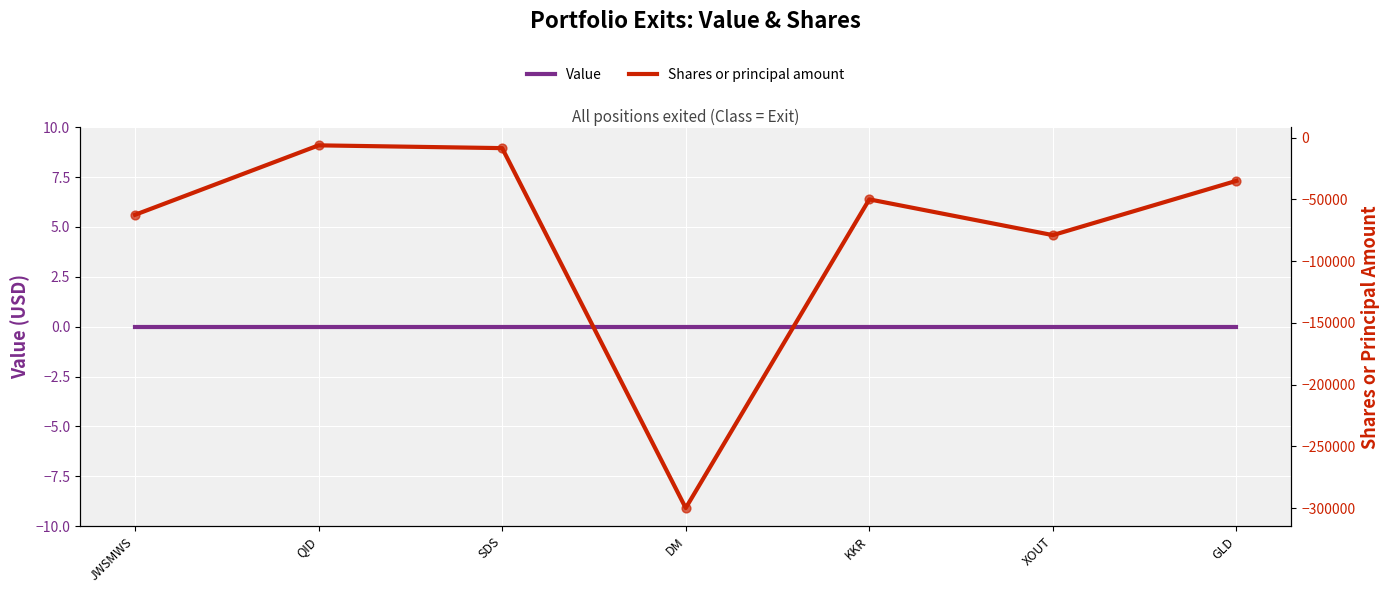

Is the value of Shares or principal amount at JWSMWS greater than the value of Value at KKR?

No